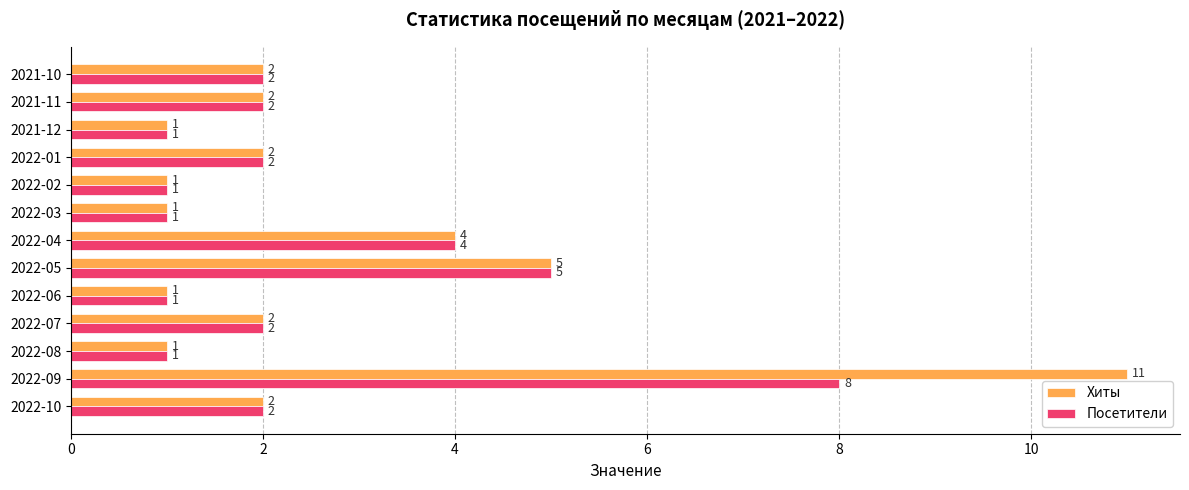

True or false: Посетители has a value of 3 at 2022-10.

False